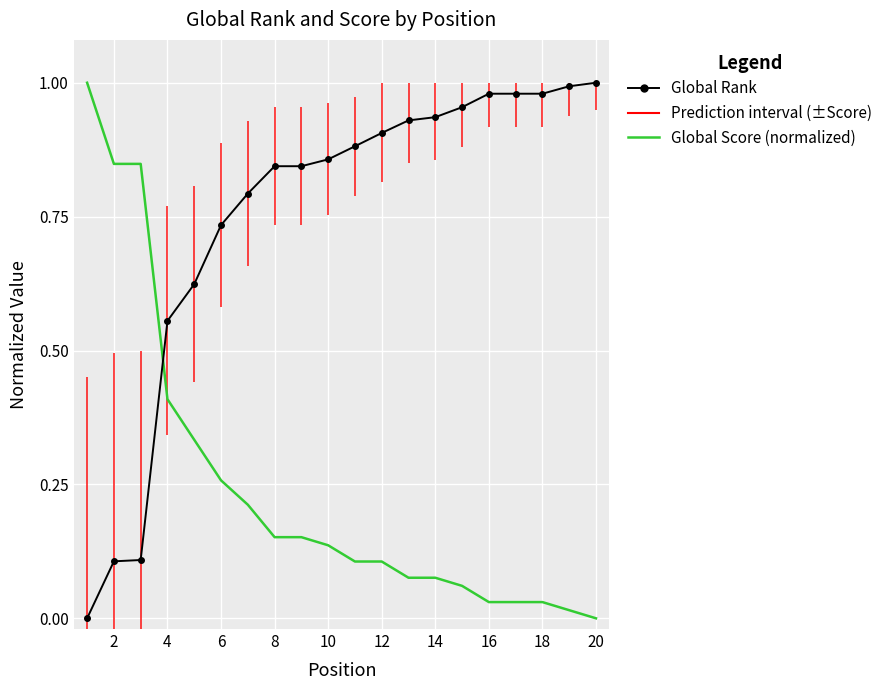

List the series in order of their overall mean, highest first.

Global Rank (normalized), Global Score (normalized)